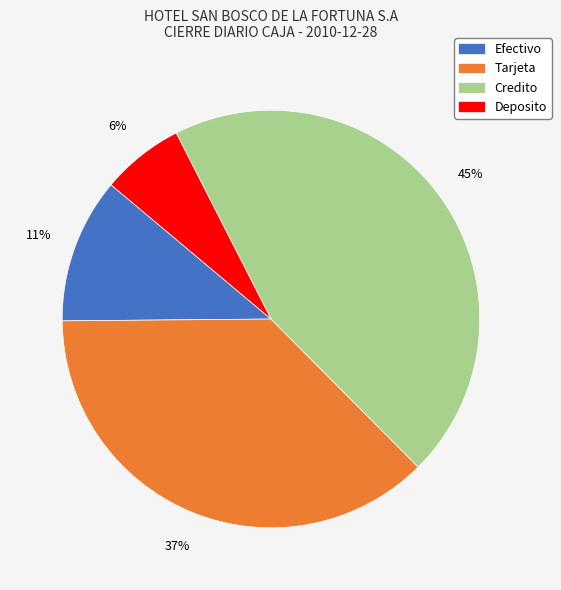

What percentage is the Credito slice, to the nearest percent?

45%